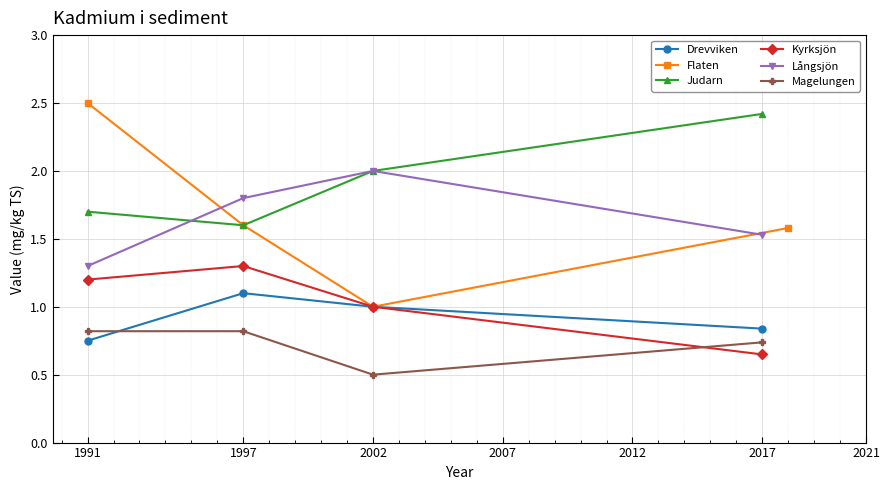

What is the value of the Kyrksjön point at the 3rd from the left?

1.0